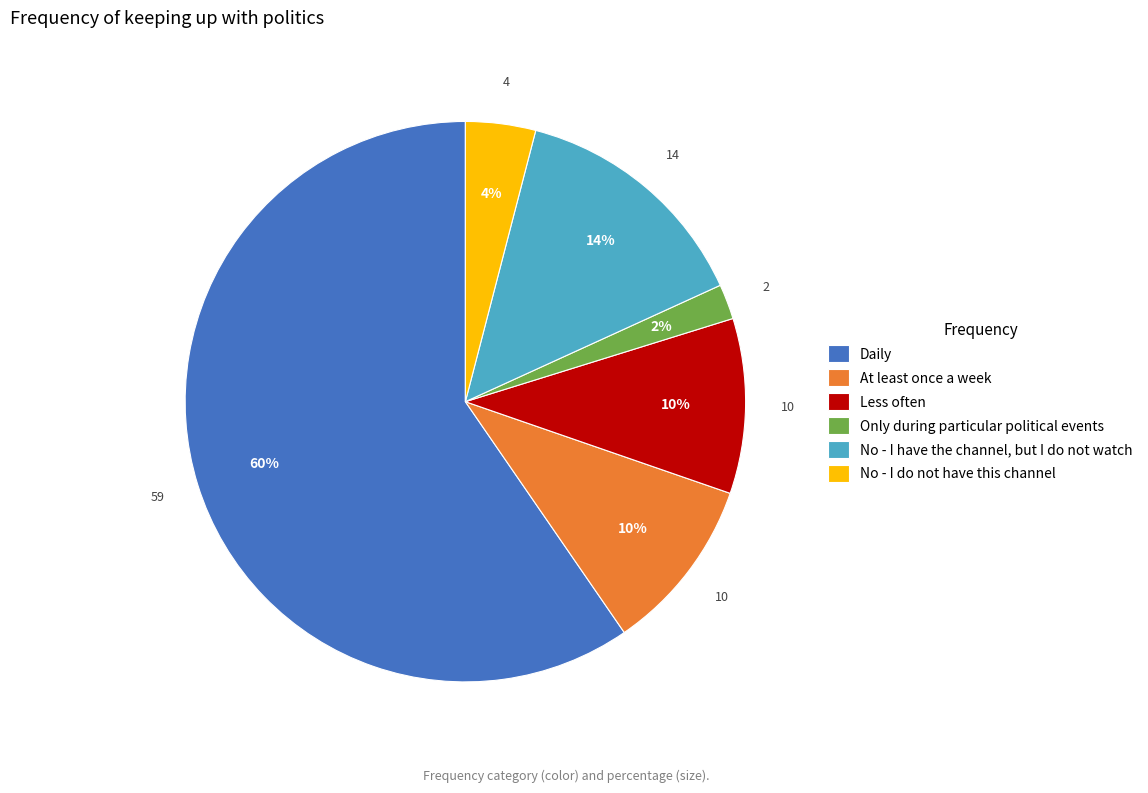

To the nearest percent, what is the difference between the largest and smallest slice percentages?

58%